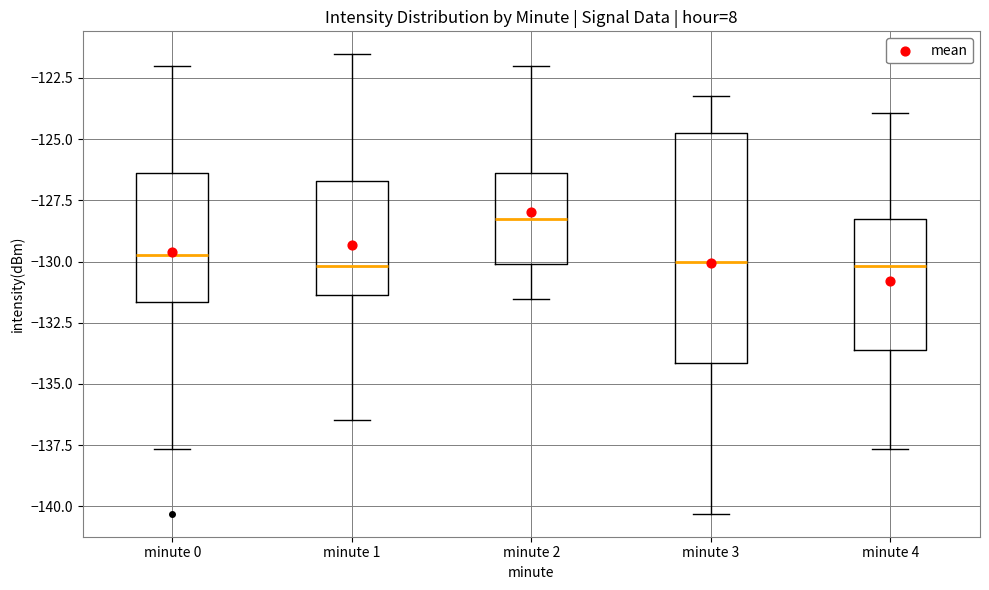

Comparing the boxes themselves (not the whiskers), which one is the tallest?

minute 3